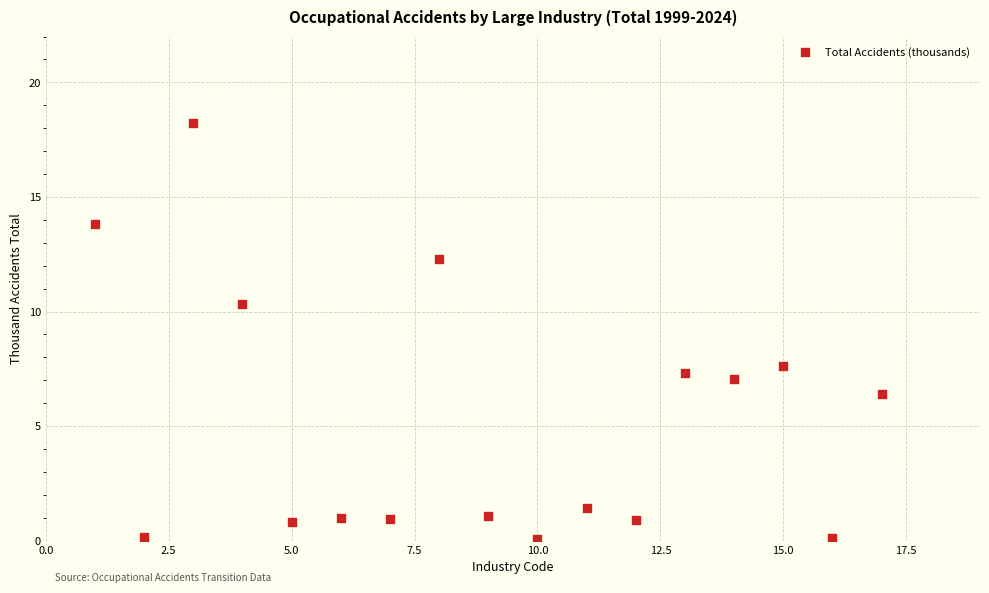

What is the range of X values (max minus min)?

16.0